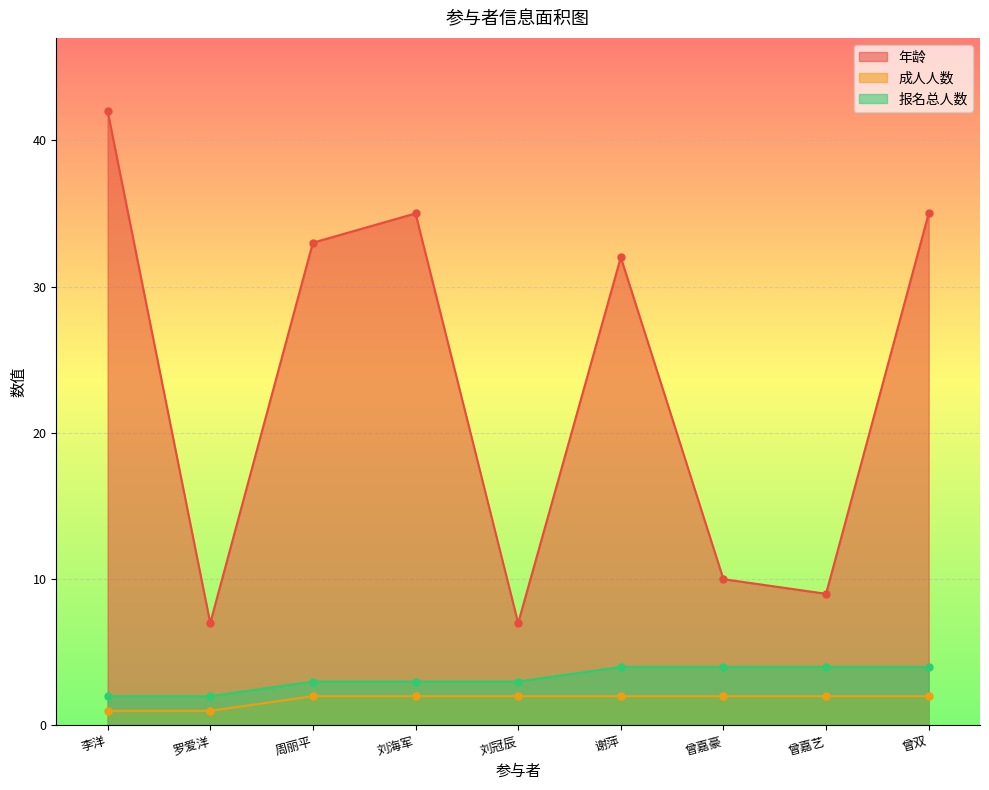

What is the total value across all series at 刘海军?

40